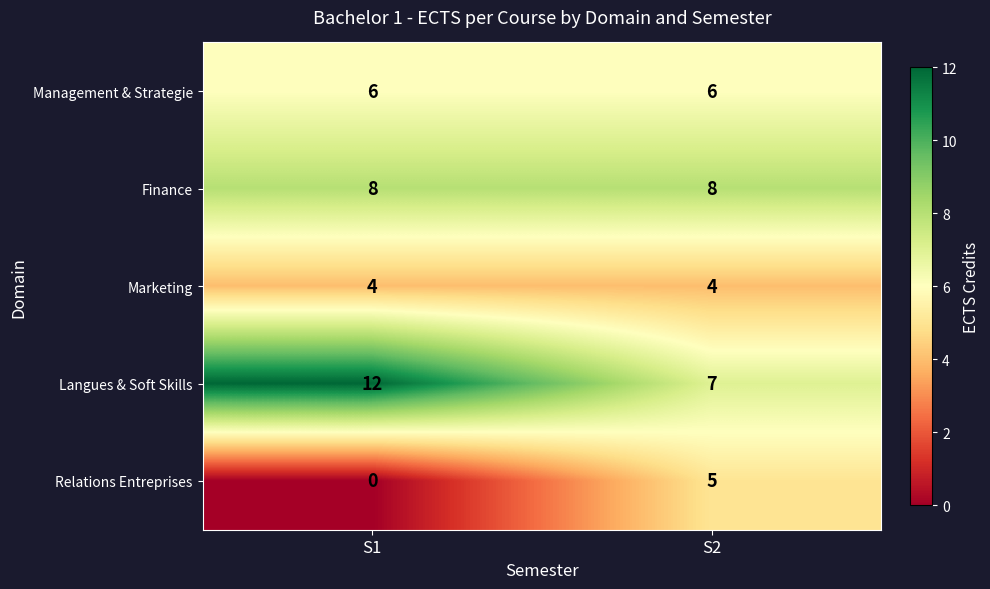

Count the number of categories in the chart.

2